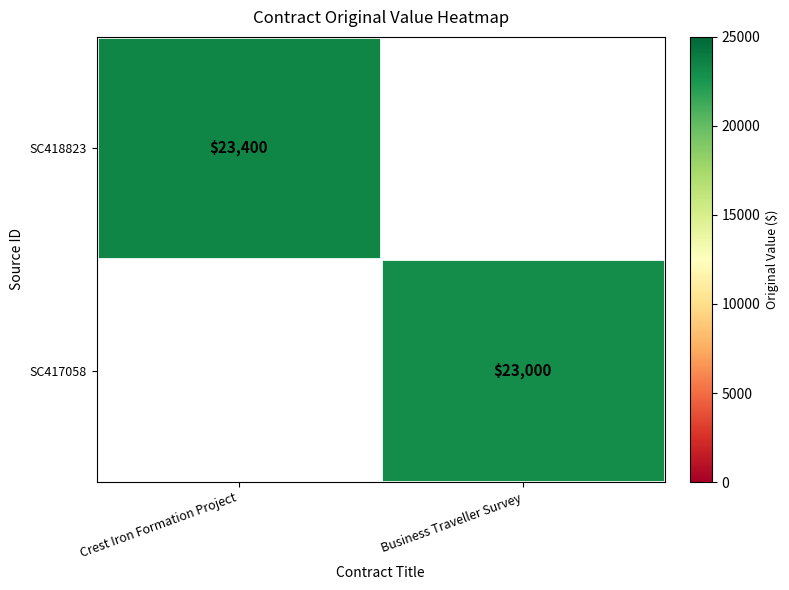

True or false: SC418823 has a value of 23400 at Crest Iron Formation Project.

True